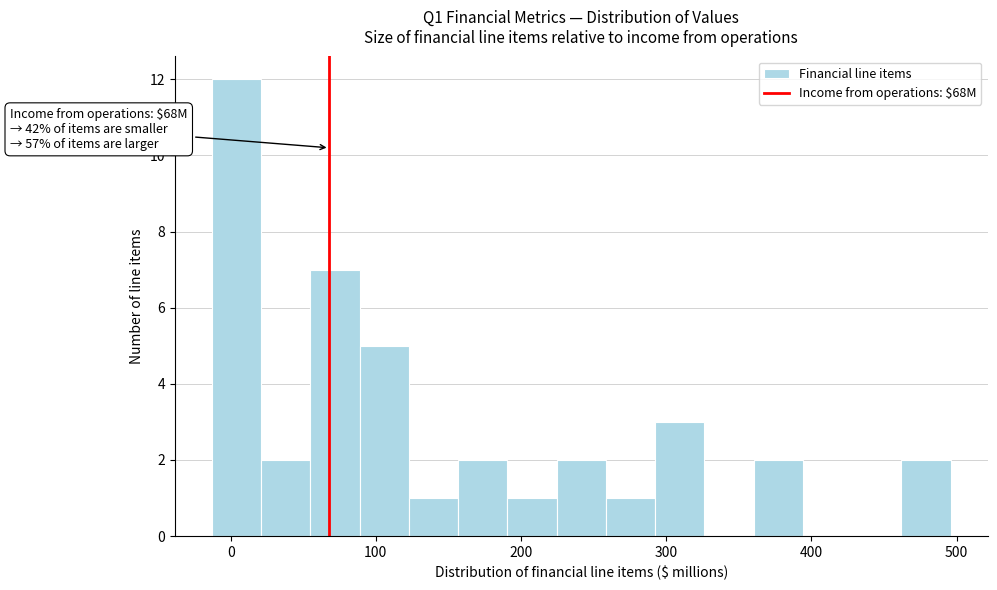

Read against the x-axis, roughly where is the centre of the tallest bar?

0